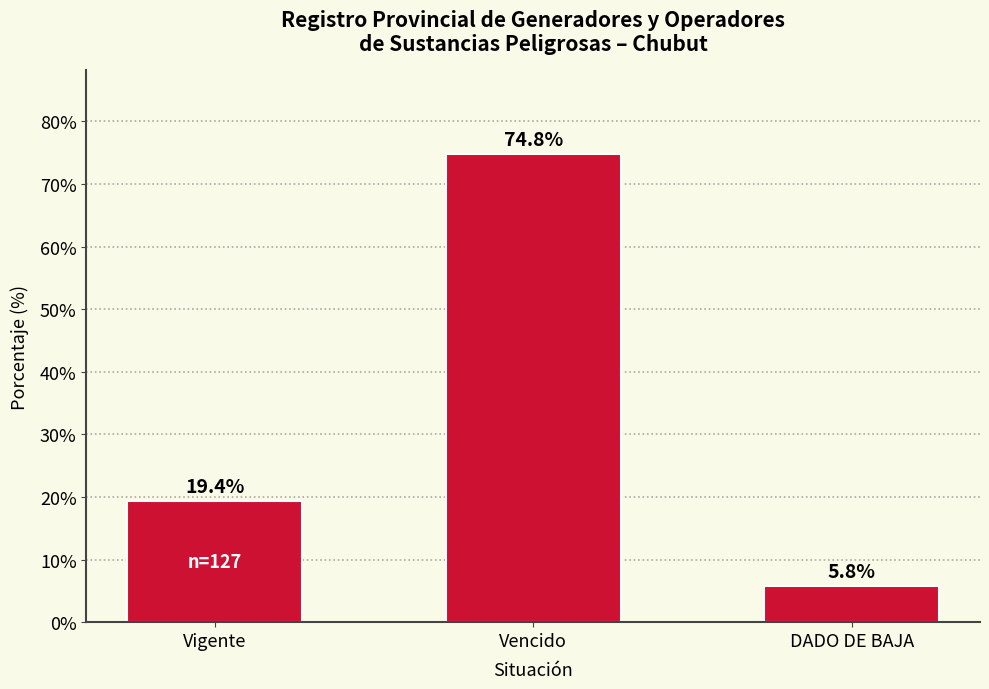

Which category has the highest value across all series?

Vencido